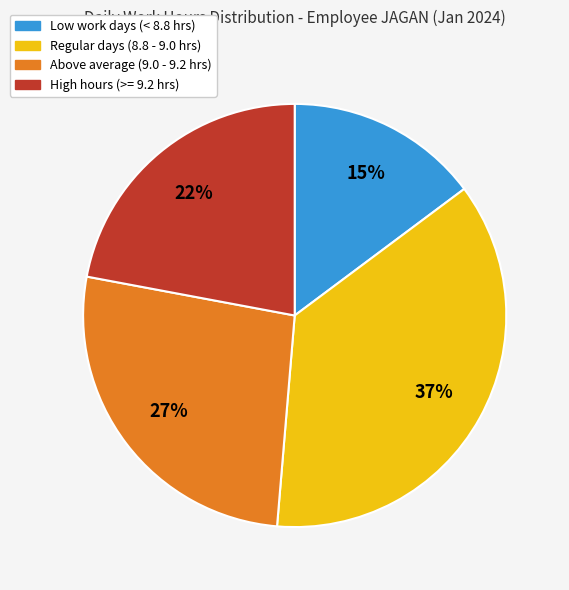

Which has a higher value, Low work days (< 8.8 hrs) or Regular days (8.8 - 9.0 hrs)?

Regular days (8.8 - 9.0 hrs)